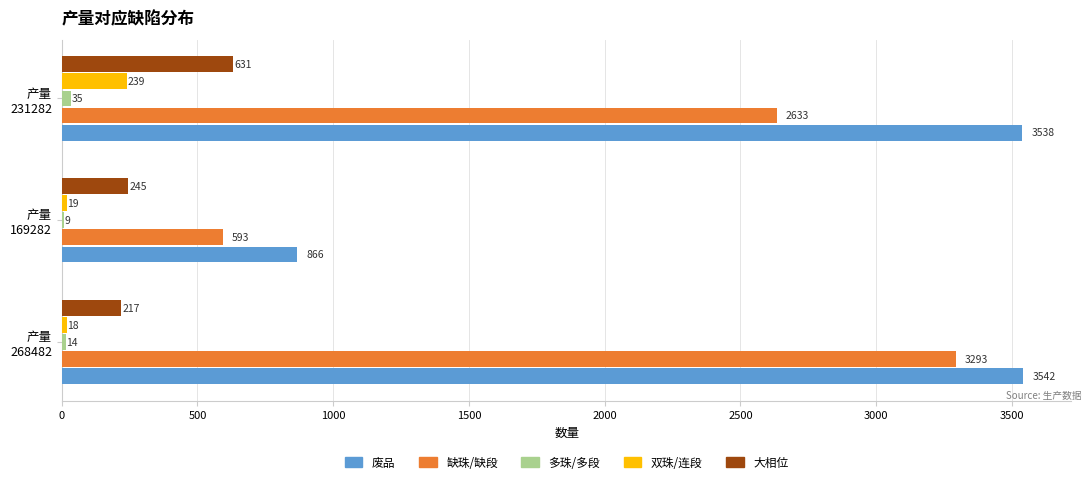

Which series has the largest total across all categories?

废品